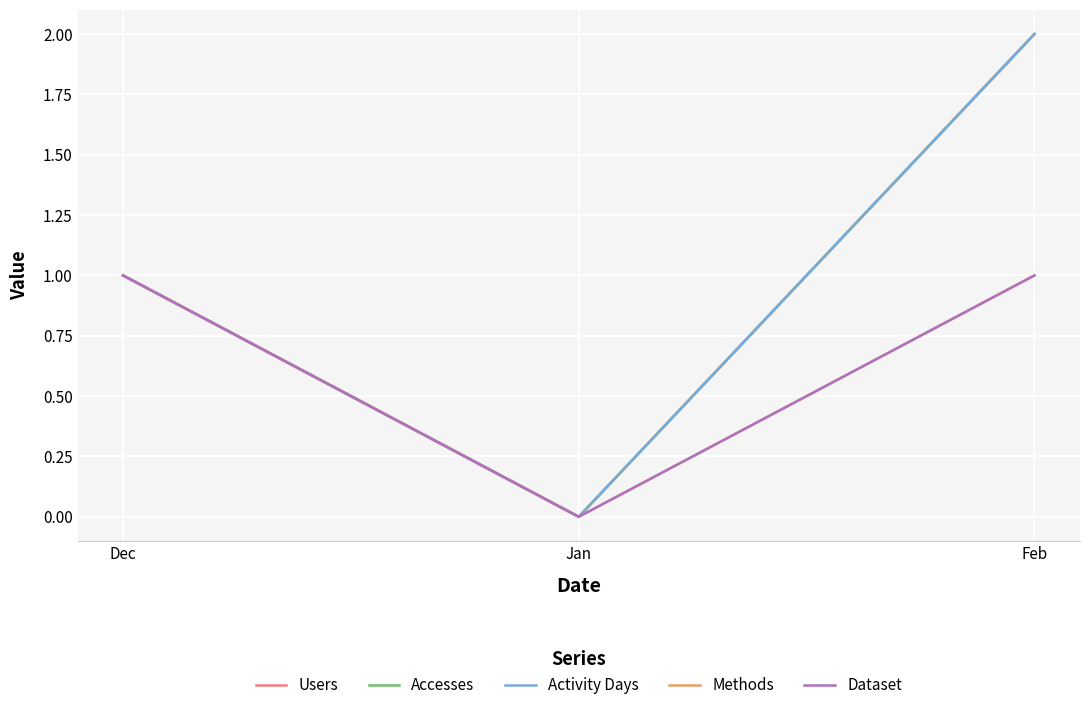

Does the chart have visible grid lines?

Yes